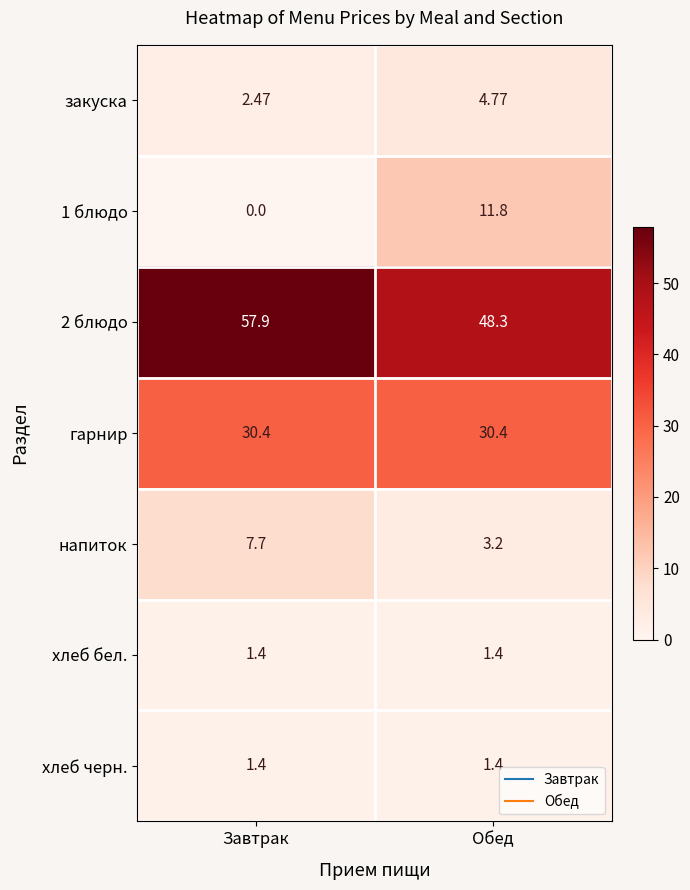

Is the value of 2 блюдо at Обед greater than the value of напиток at Завтрак?

Yes